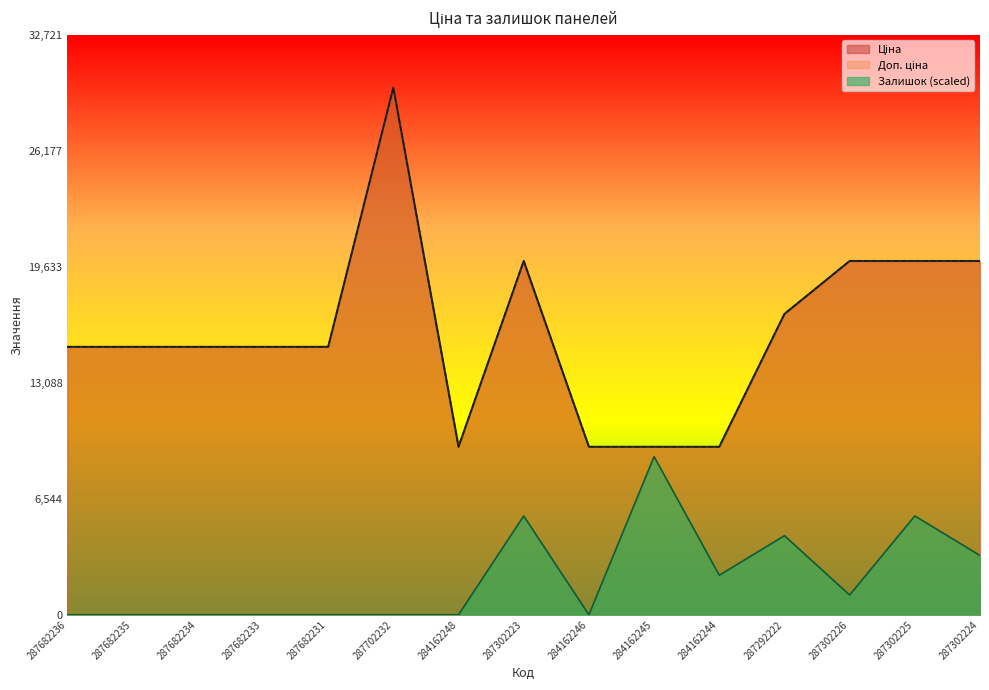

Rank the categories by Доп. ціна value from highest to lowest.

287702232, 287302223, 287302226, 287302225, 287302224, 287292222, 287682236, 287682235, 287682234, 287682233, 287682231, 284162248, 284162246, 284162245, 284162244